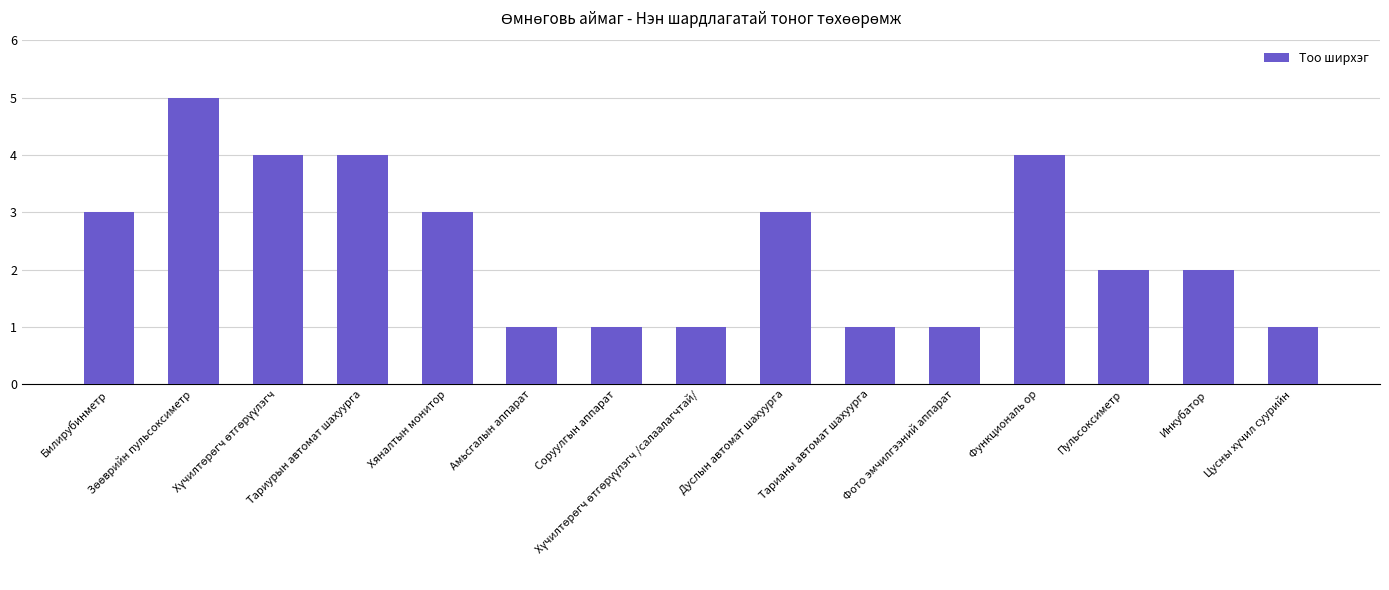

Does the chart contain stacked bars?

No